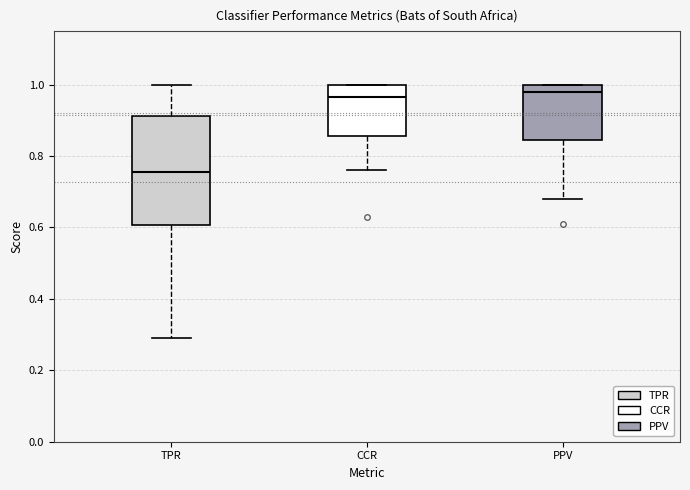

Comparing the boxes themselves (not the whiskers), which one is the tallest?

TPR